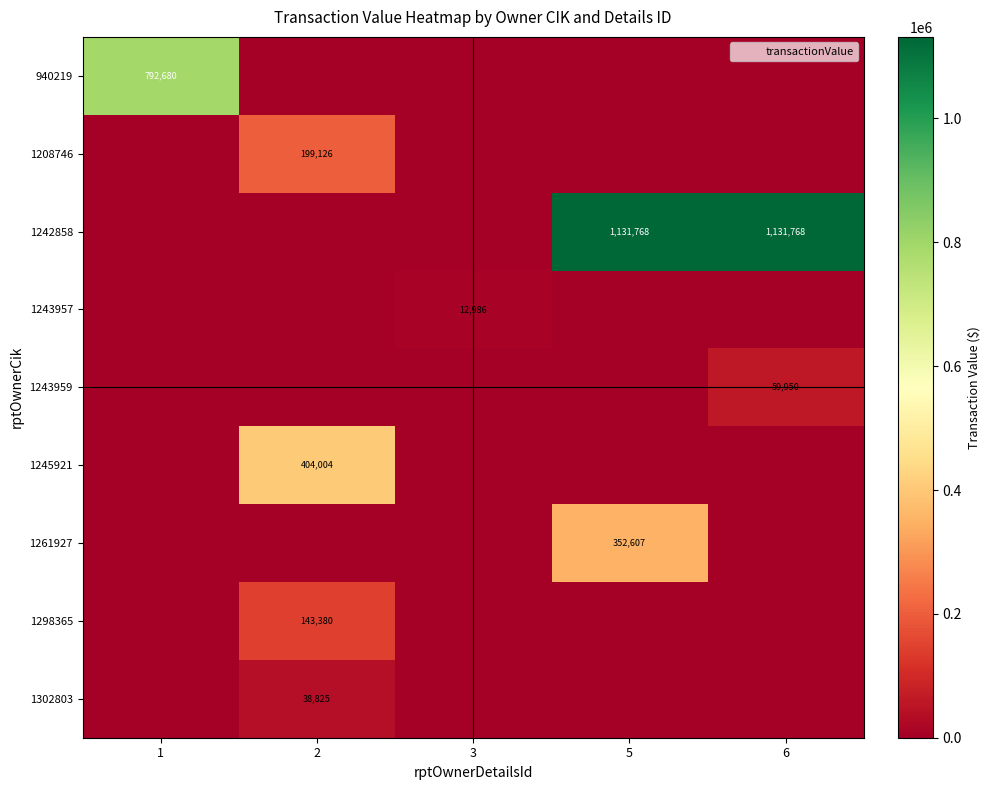

Count the number of data series in this chart.

9